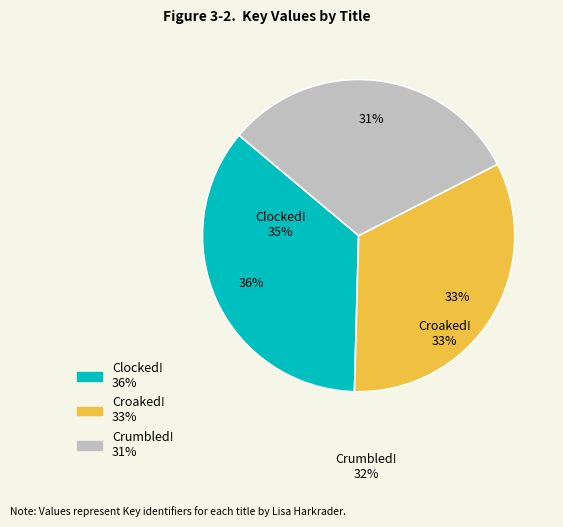

To the nearest percent, what is the average slice percentage?

33%